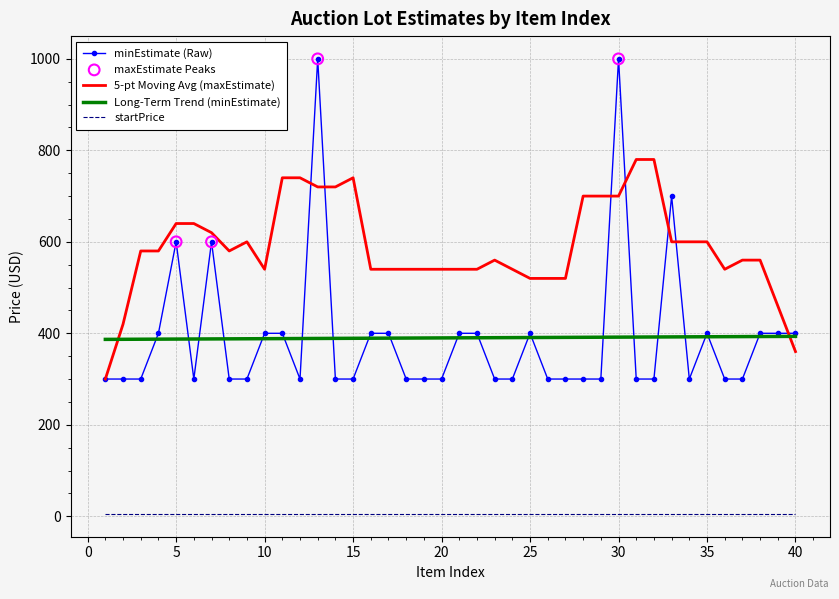

Which series has the largest total across all categories?

5-pt Moving Avg (maxEstimate)